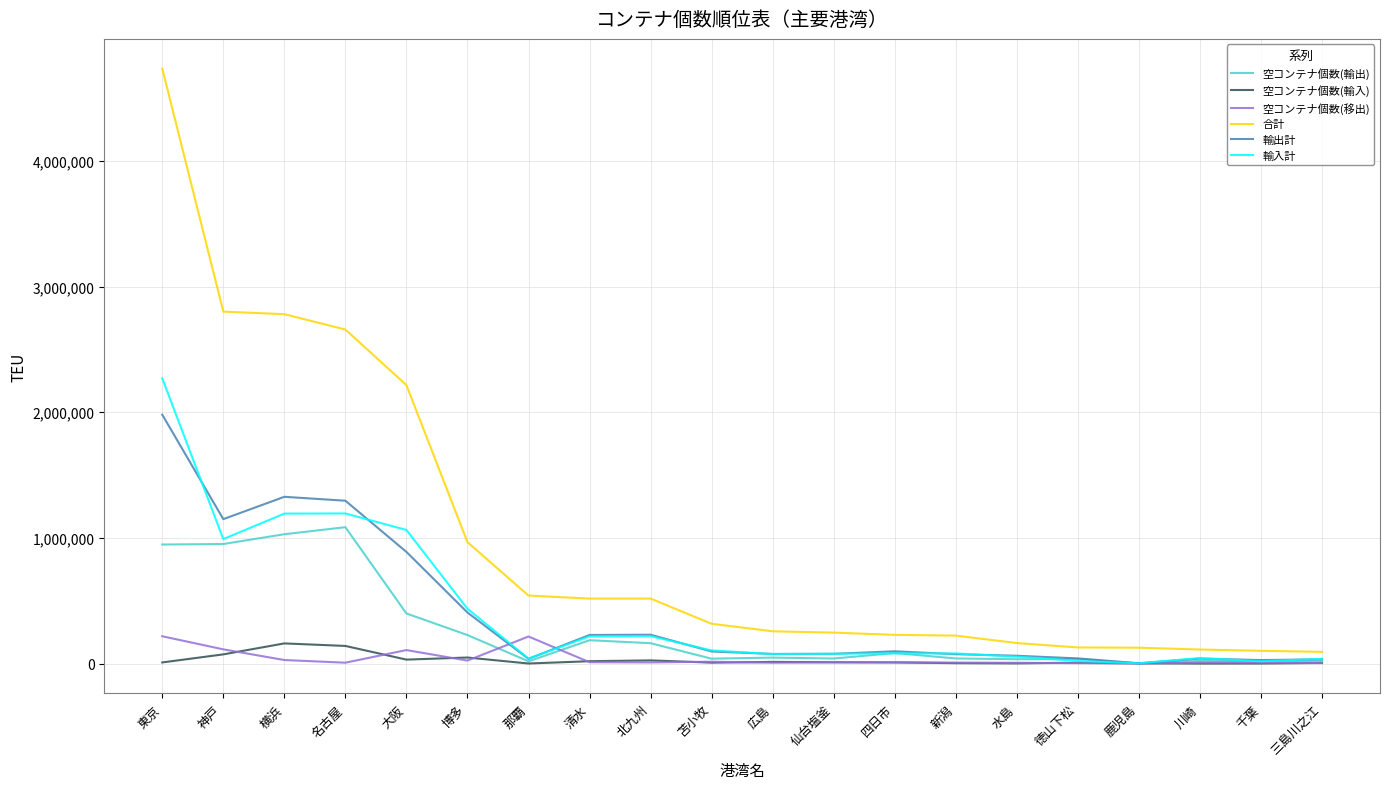

At which category does the chart reach its peak across all series?

東京